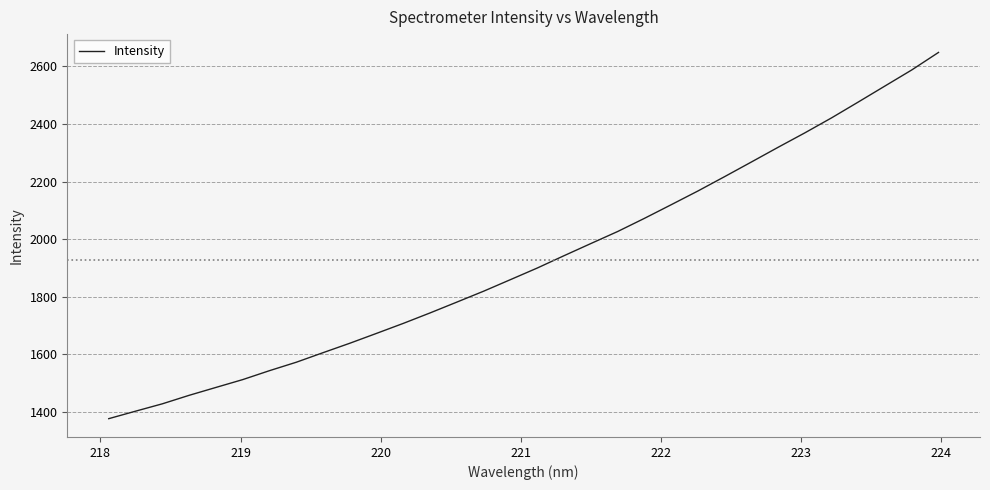

What is the difference between the second highest and minimum values?

1212.7